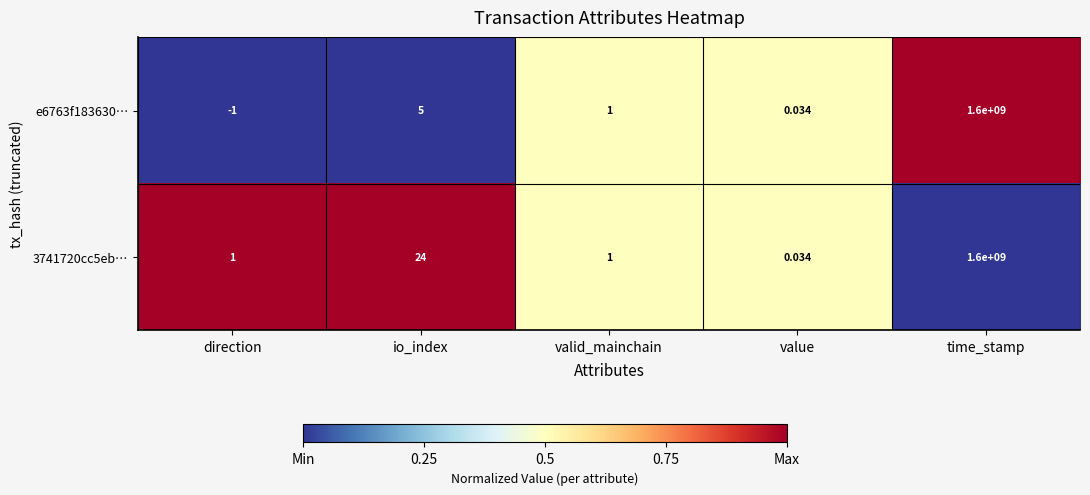

List the labels in order of e6763f183630… value, smallest first.

direction, value, valid_mainchain, io_index, time_stamp